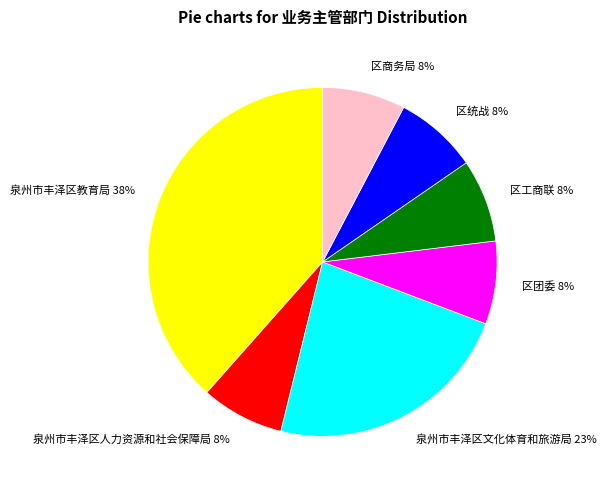

Combined, do 泉州市丰泽区人力资源和社会保障局 8% and 泉州市丰泽区教育局 38% account for over 50%?

No